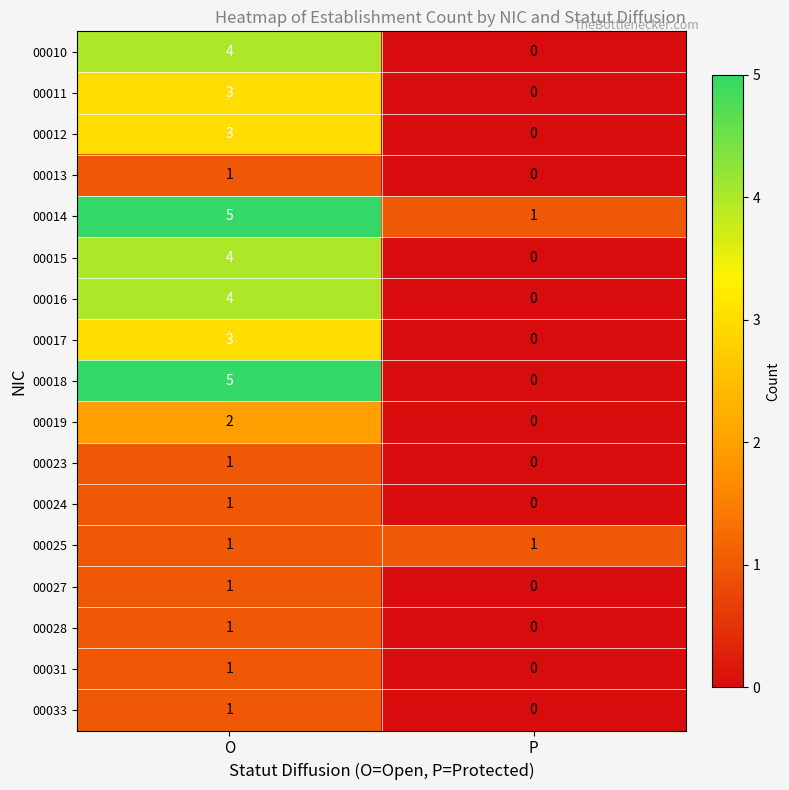

What is the difference between the maximum and minimum values in the 00010 series?

4